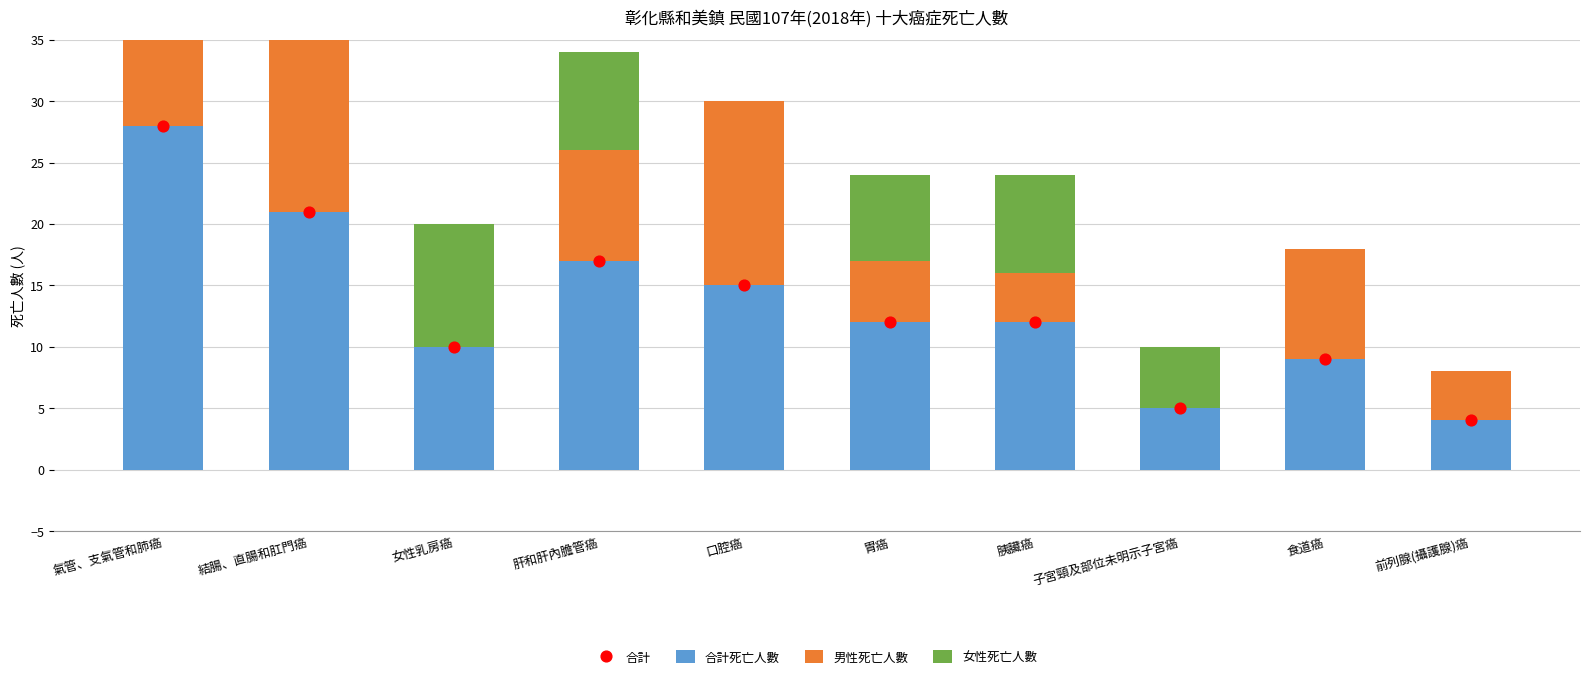

What are all the series names shown in the legend?

合計死亡人數, 男性死亡人數, 女性死亡人數, 合計